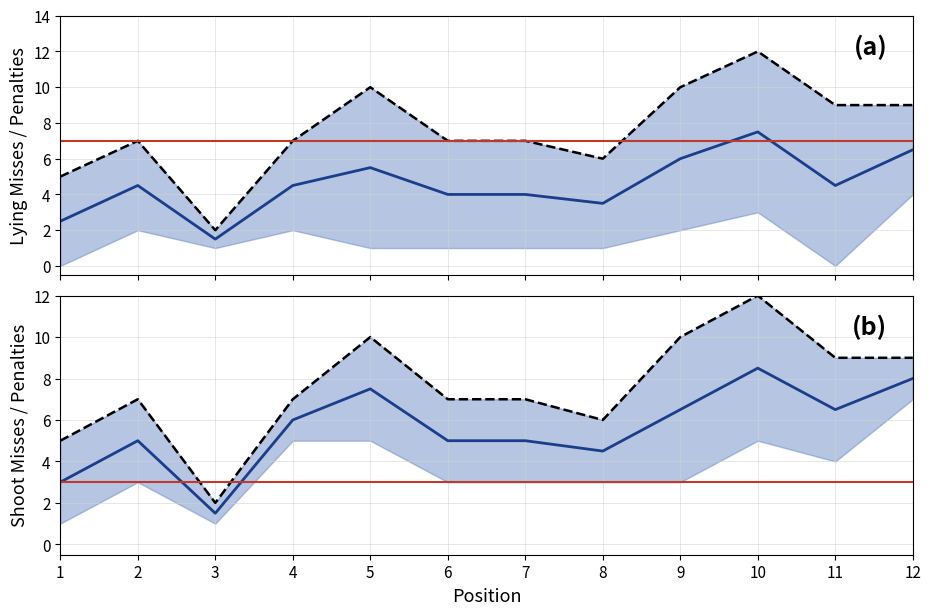

How many categories are shown in the chart?

12